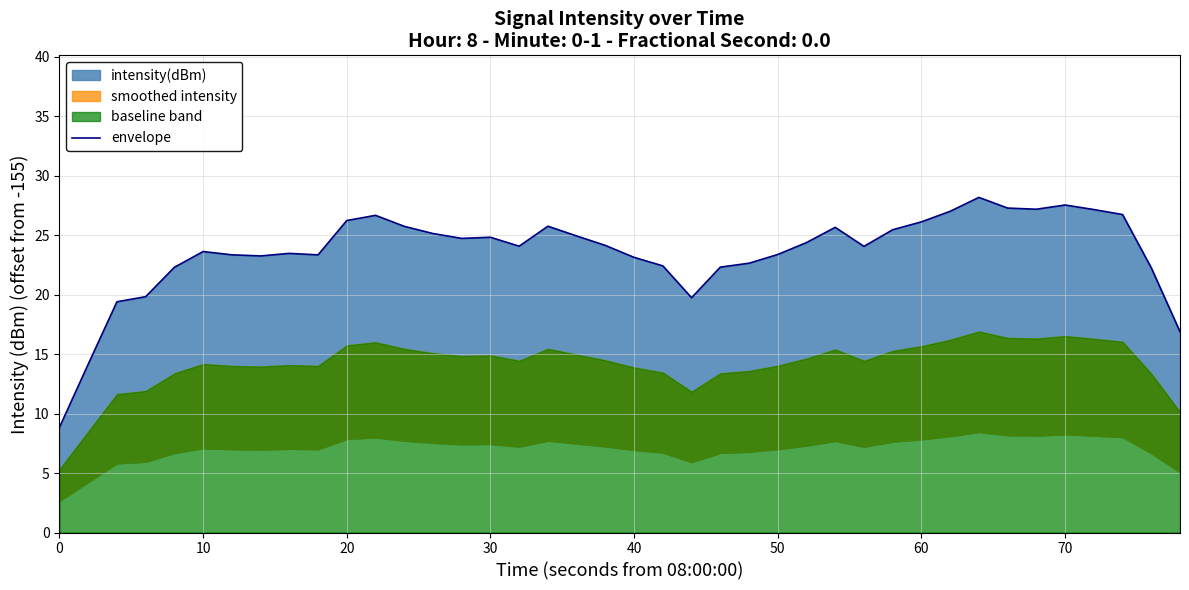

True or false: the data shows 33.2 at 10.

False